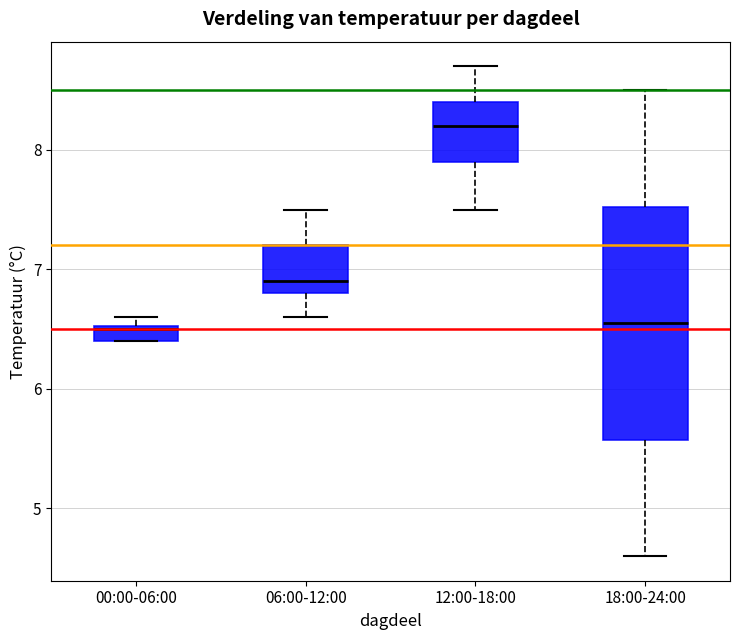

Where does the upper whisker of the box for 12:00-18:00 end on the y-axis? The values are not printed on the chart, so give them approximately, as read against the axis.

8.7